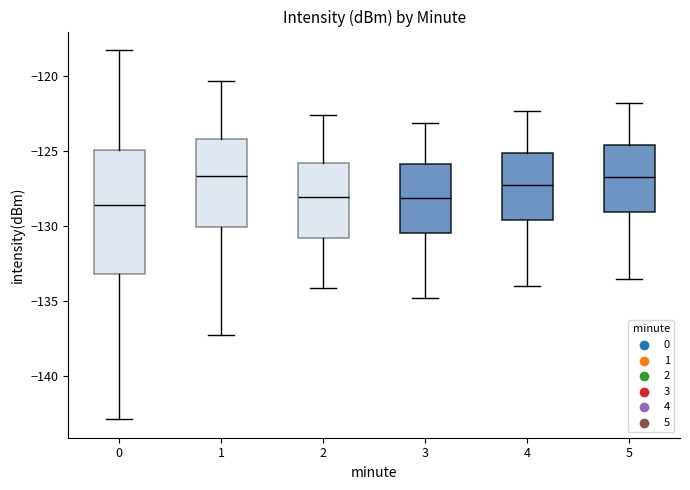

Where does the lower whisker of the box at x = 1 end on the y-axis? The values are not printed on the chart, so give them approximately, as read against the axis.

-137.0